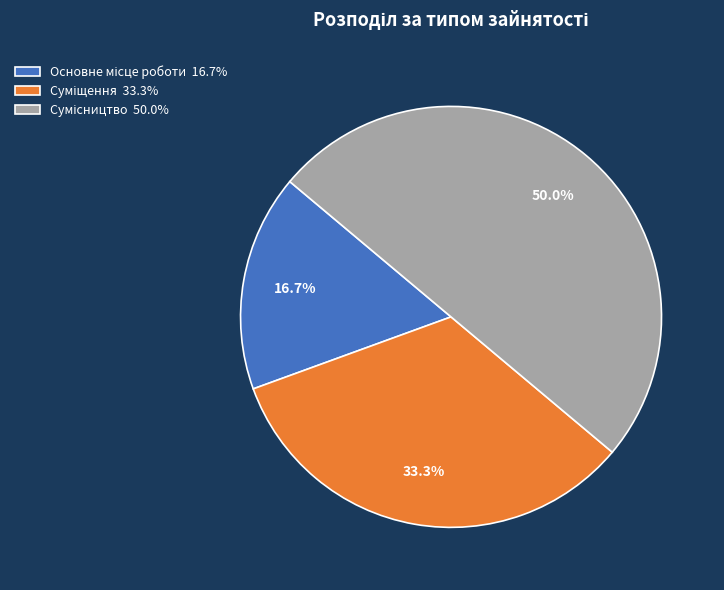

How many segments does this pie chart have?

3